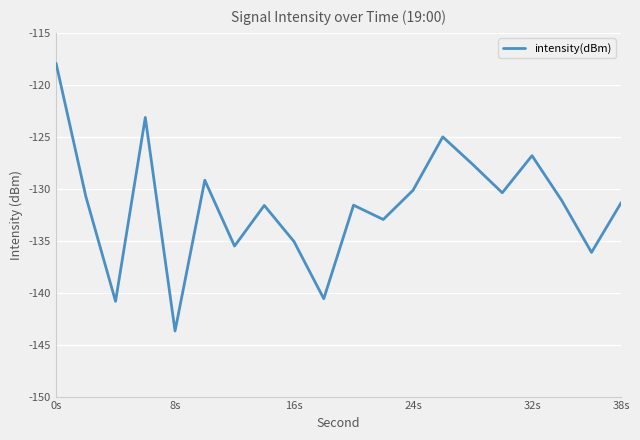

What is the maximum value shown in the chart?

-117.9